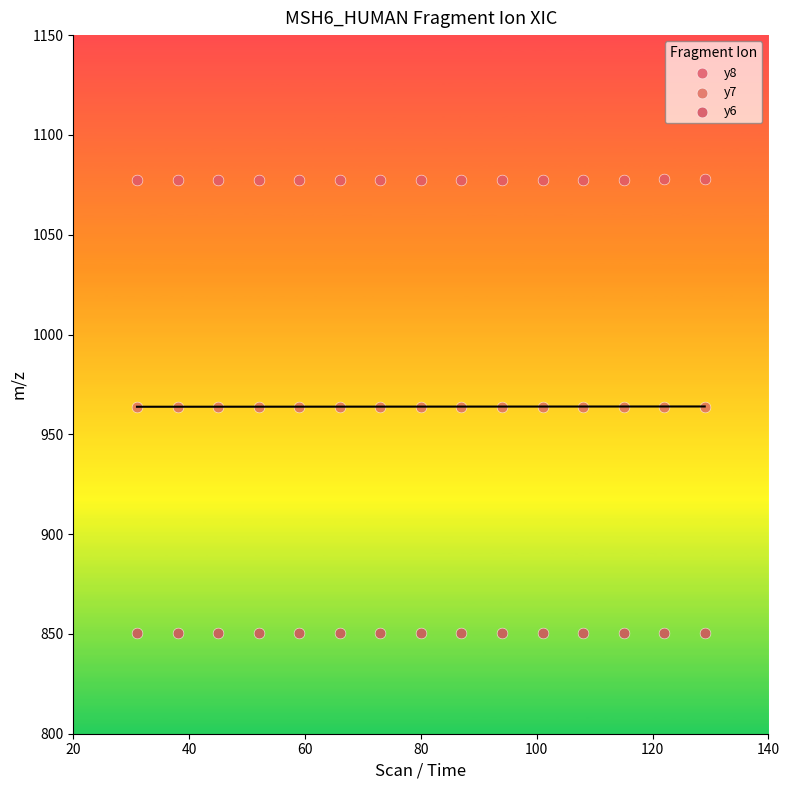

What are all the series names shown in the legend?

y8, y7, y6